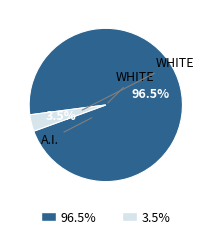

Is there a majority slice in this chart?

Yes